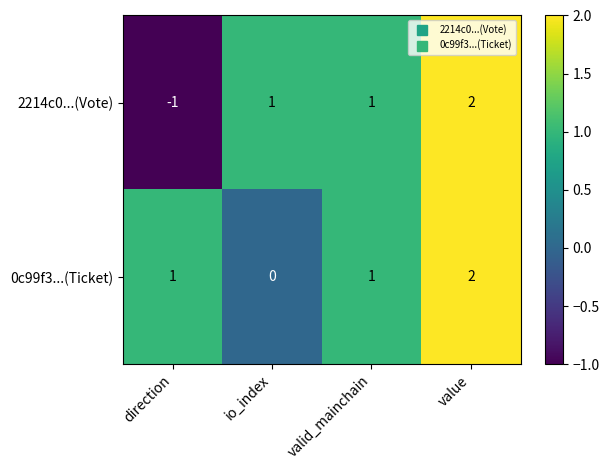

Between direction and io_index, which series saw the biggest shift?

2214c0...(Vote)